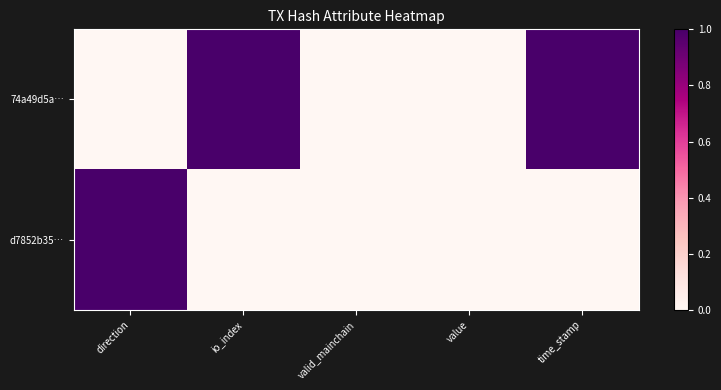

Which label corresponds to the largest value in the chart?

io_index